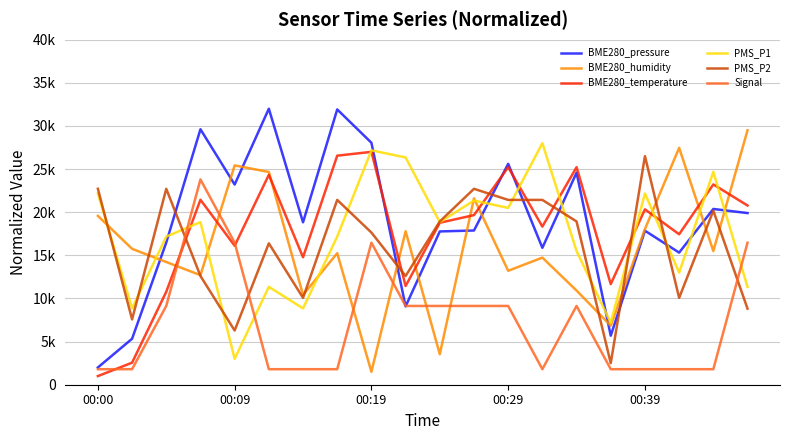

What are all the series names shown in the legend?

BME280_pressure, BME280_humidity, BME280_temperature, PMS_P1, PMS_P2, Signal